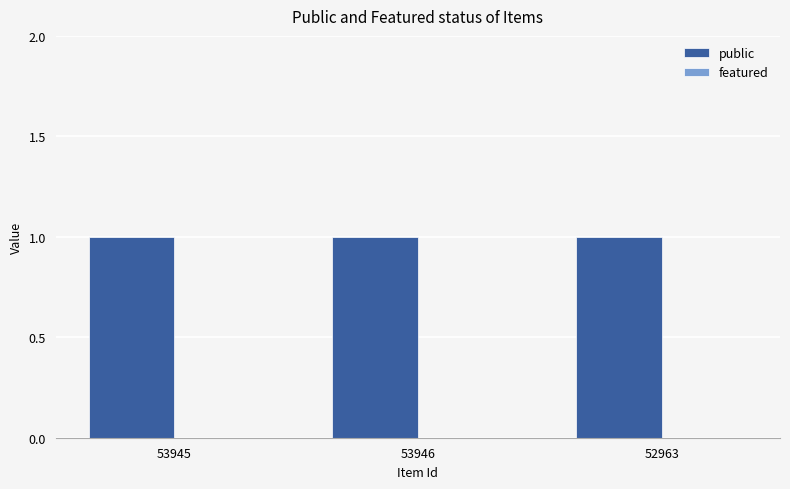

Rank the categories by public value from highest to lowest.

53945, 53946, 52963